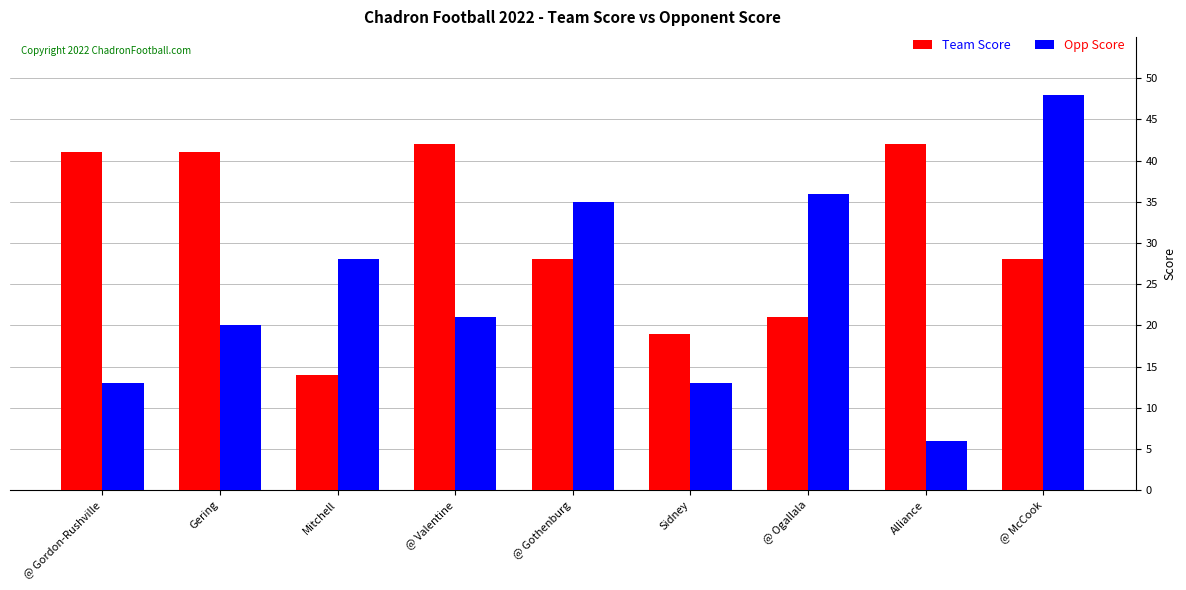

At which label is Opp Score closest to 27?

Mitchell